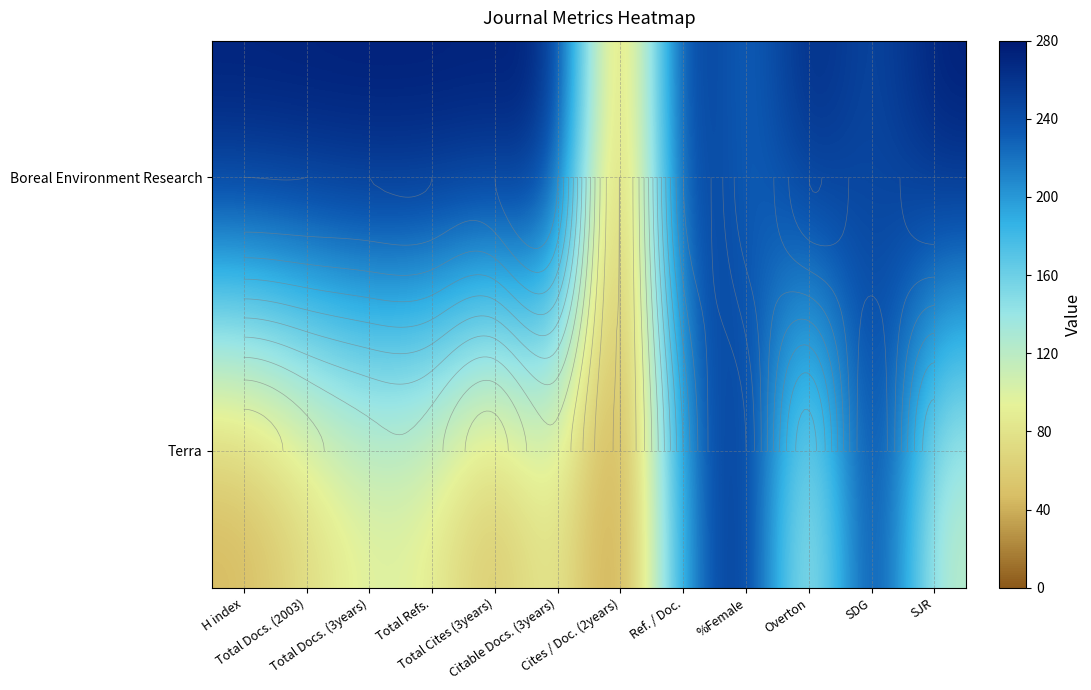

Which has a higher value, H index or SDG?

H index